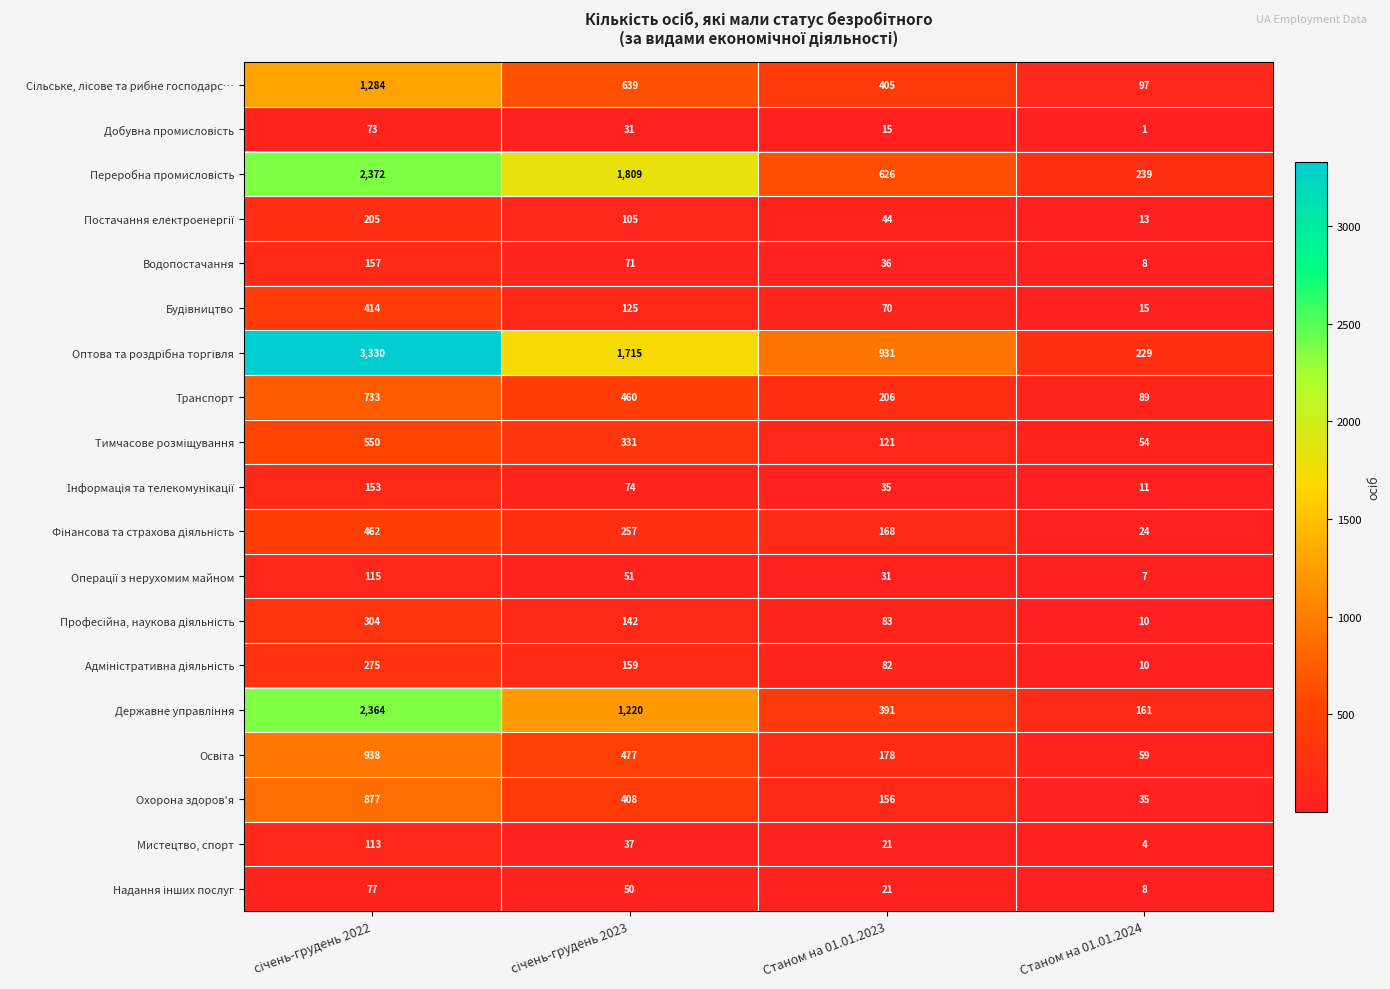

At which category does the chart reach its minimum across all series?

Станом на 01.01.2024